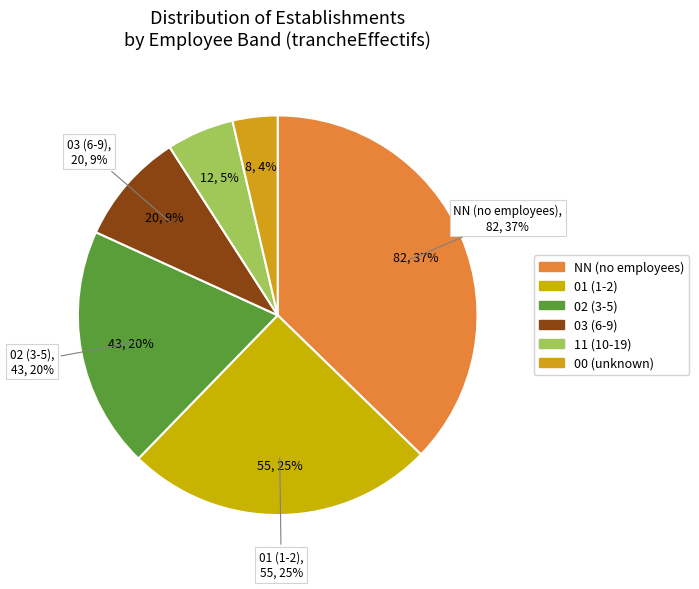

Does 11 account for over 50% of the chart?

No